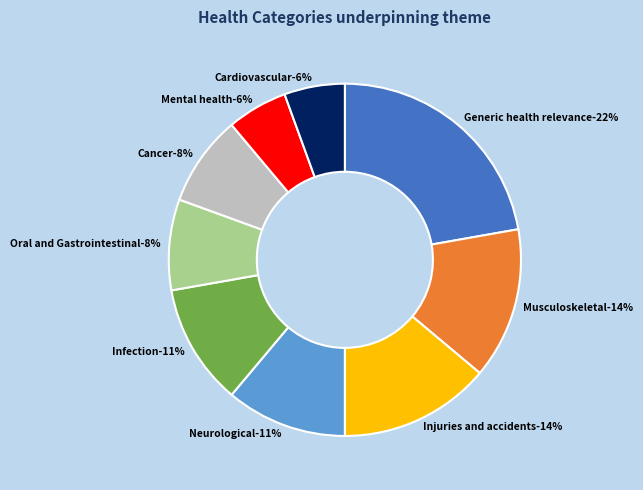

Does Neurological represent more than half of the total?

No